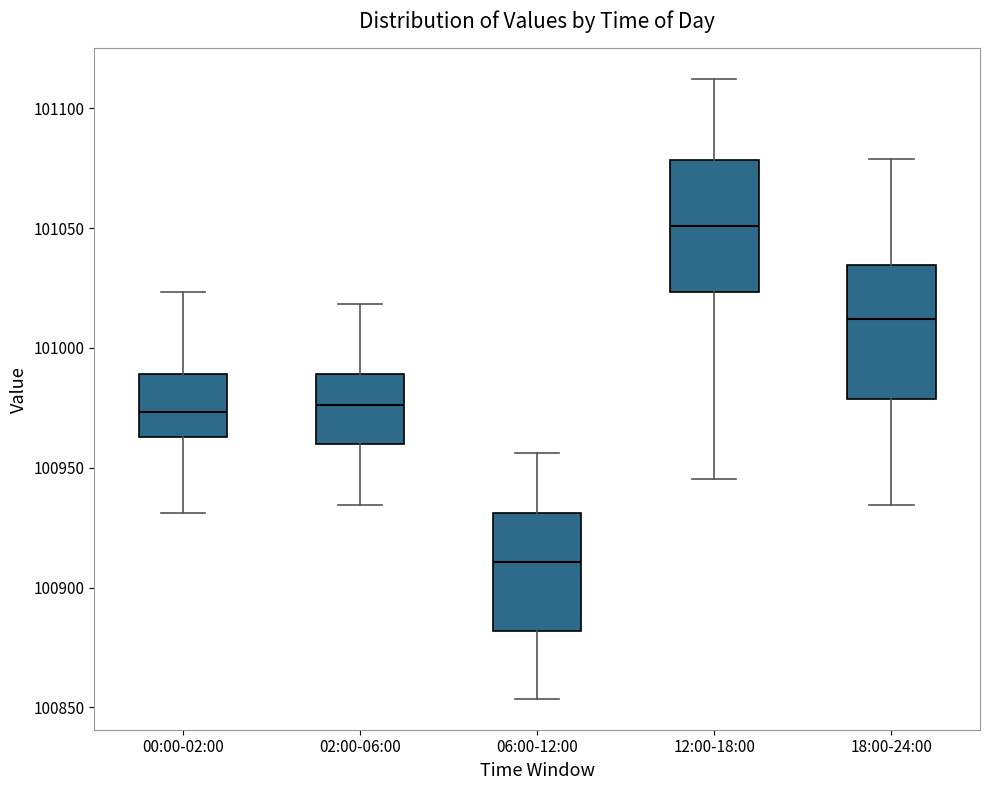

Reading left to right, transcribe this box plot: for each box, give where its median line is, the range the box spans, and where its two whiskers end, as read against the y-axis. The values are not printed on the chart, so give them approximately, as read against the axis.

00:00-02:00: median 100975, box 100965 to 100990, whiskers 100930 to 101025
02:00-06:00: median 100975, box 100960 to 100990, whiskers 100935 to 101020
06:00-12:00: median 100910, box 100880 to 100930, whiskers 100855 to 100955
12:00-18:00: median 101050, box 101025 to 101080, whiskers 100945 to 101110
18:00-24:00: median 101010, box 100980 to 101035, whiskers 100935 to 101080